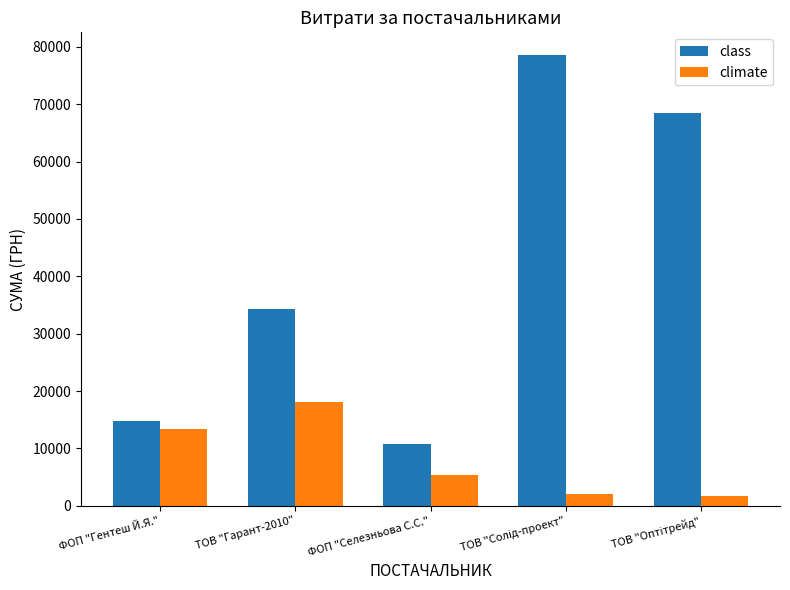

What is the smallest value displayed?

1680